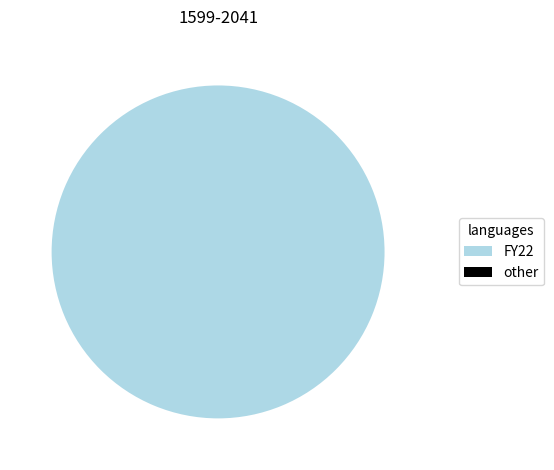

Which category has the biggest portion of the pie?

FY22